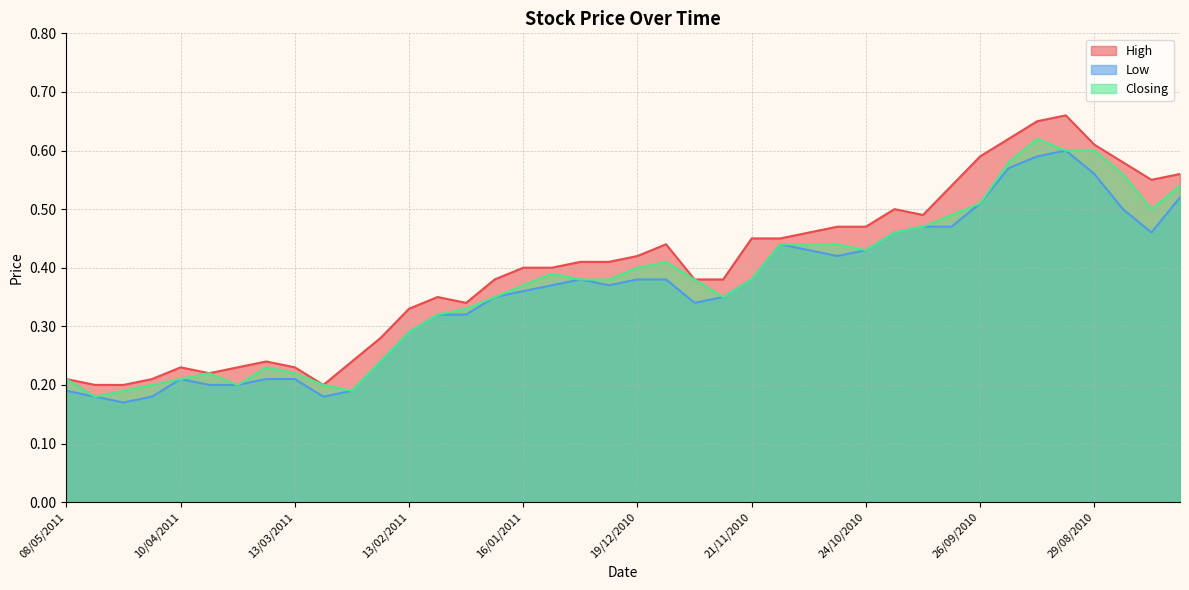

What is the value of the High point at the 14th from the left?

0.3